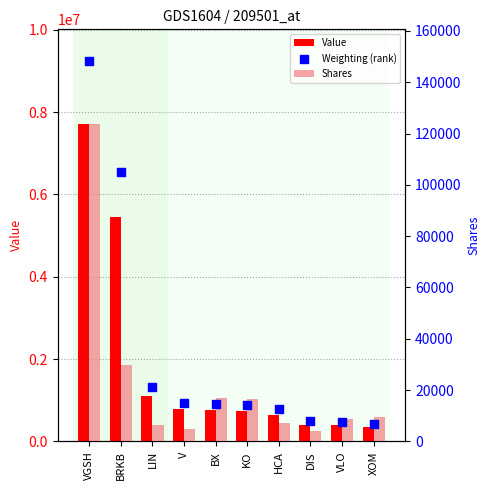

What are all the series names shown in the legend?

Value, Shares, Weighting (rank)